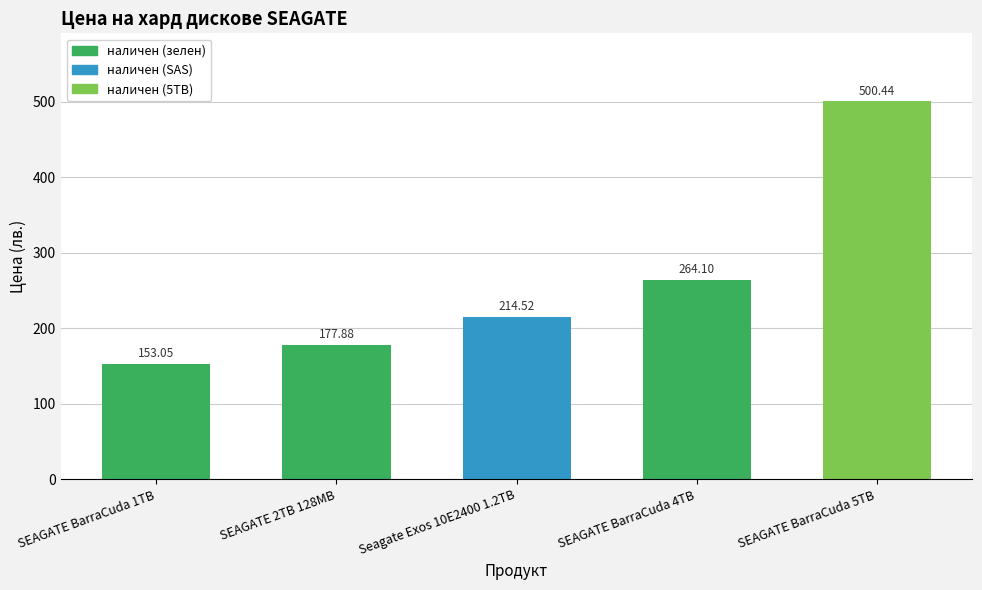

What is the smallest value displayed?

153.0